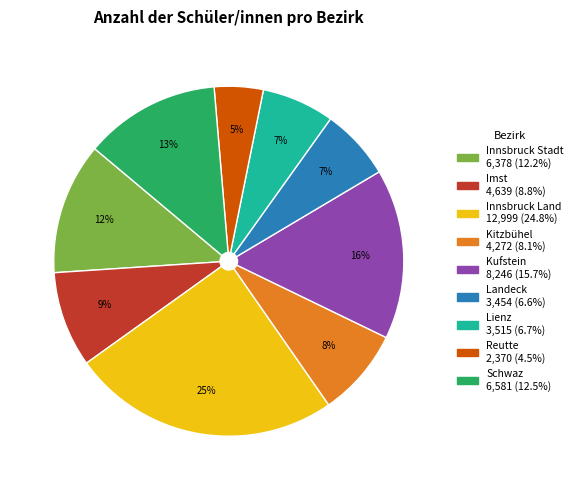

Which has a higher value, Reutte or Innsbruck Stadt?

Innsbruck Stadt